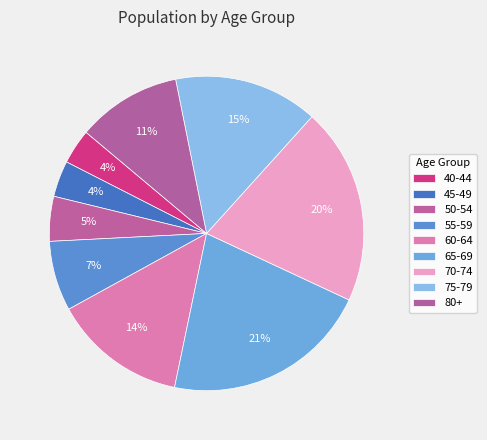

Count the number of slices in the pie.

9